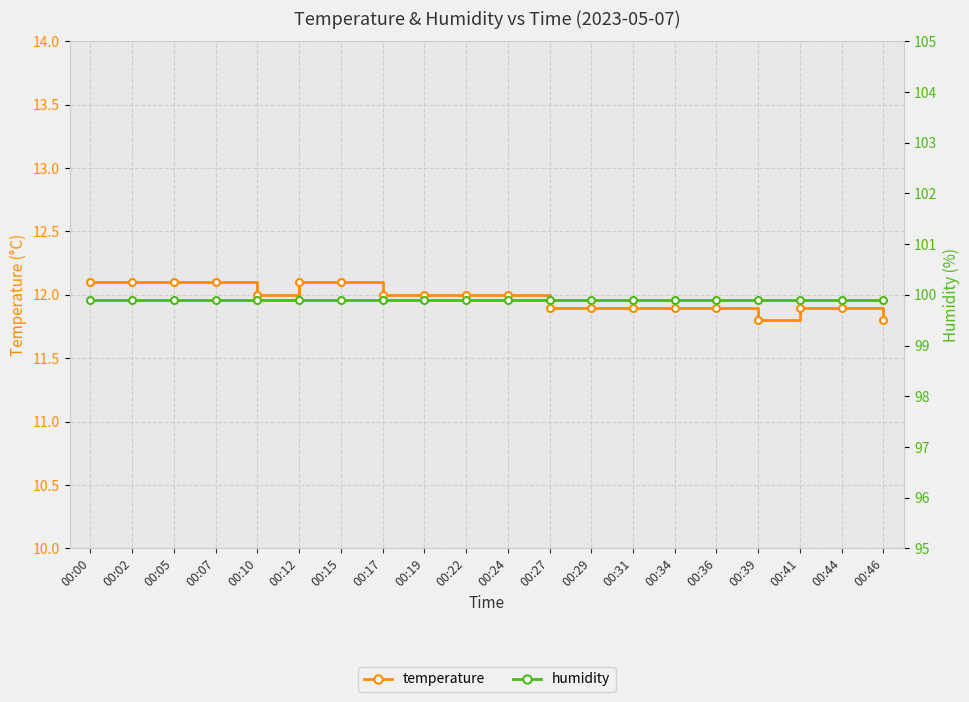

Where is humidity nearest to the value 99?

00:00